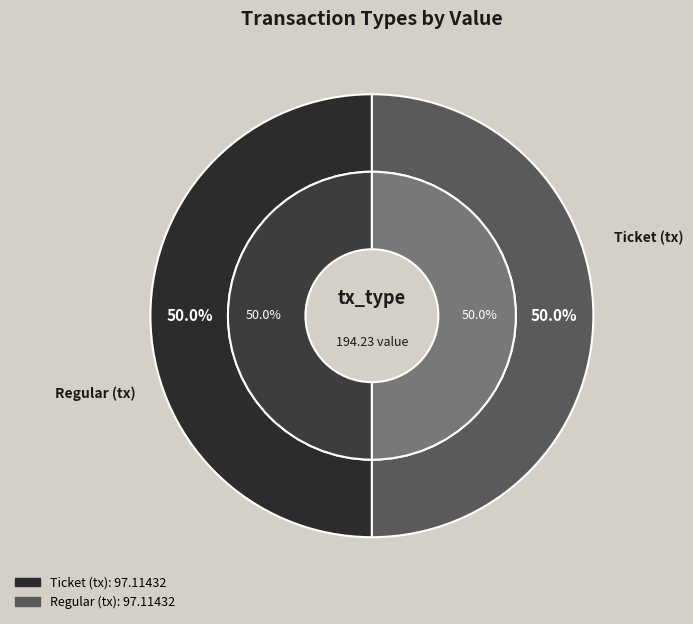

Is it true that Ticket is 8% of the pie?

False